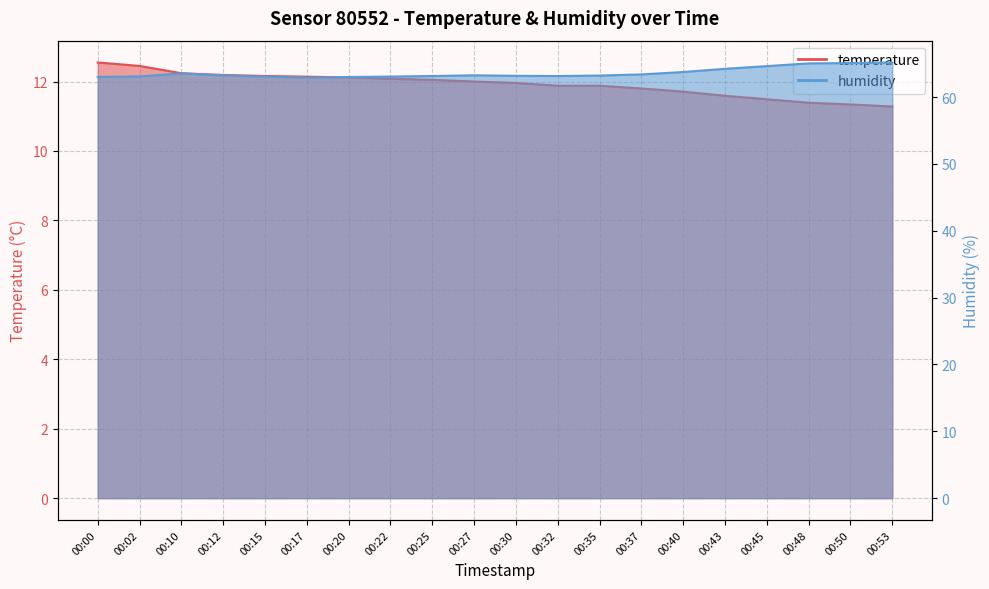

True or false: temperature and humidity intersect in this chart.

False